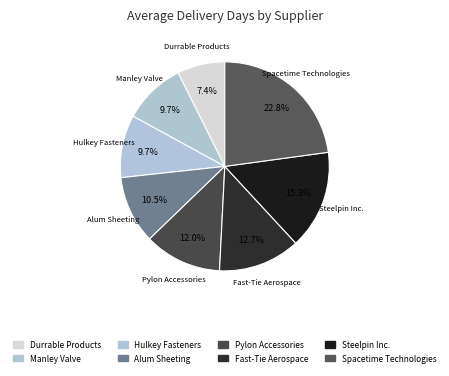

Is it true that Manley Valve is 10% of the pie?

True